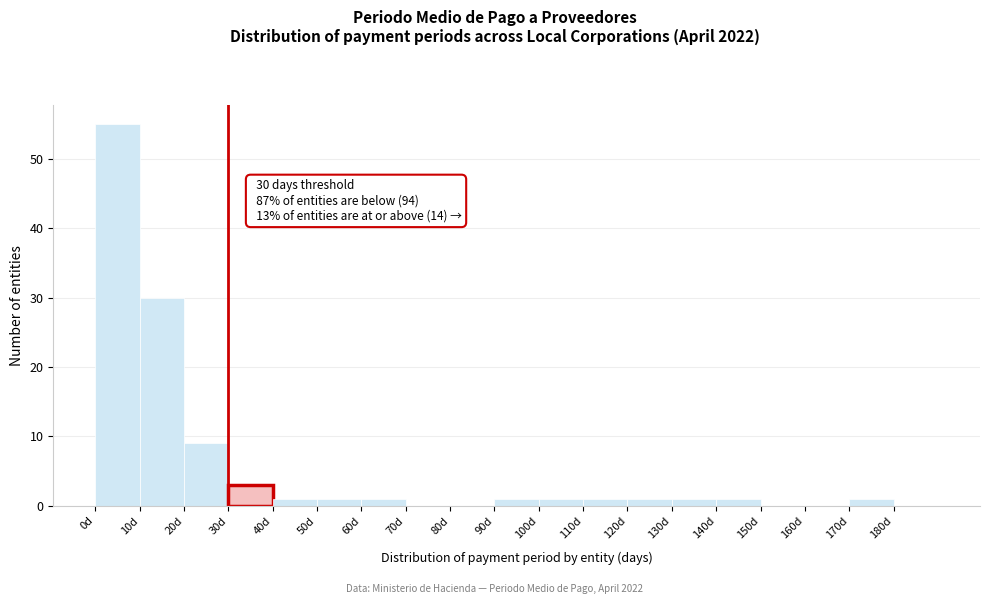

Which range on the x-axis has the tallest bar?

0 to 10